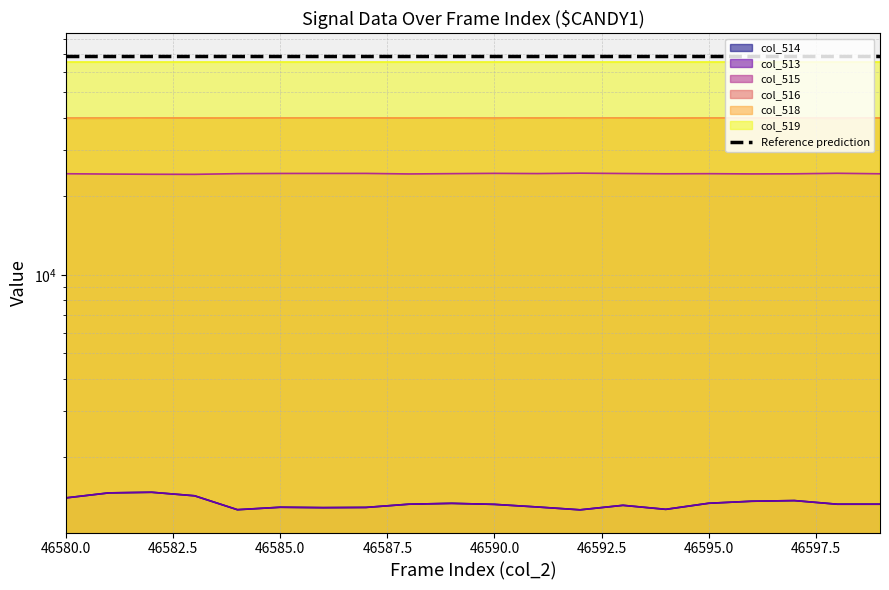

True or false: col_518 and col_516 cross at least once.

False